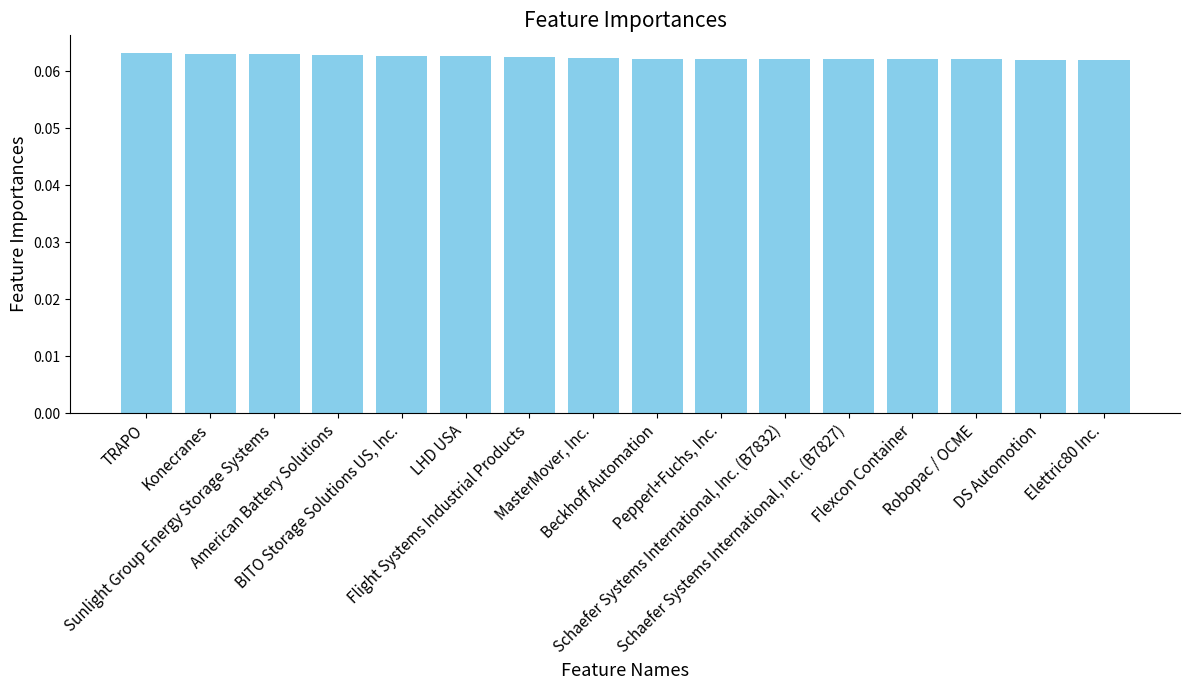

Count the values in the range 0 to 1.

16